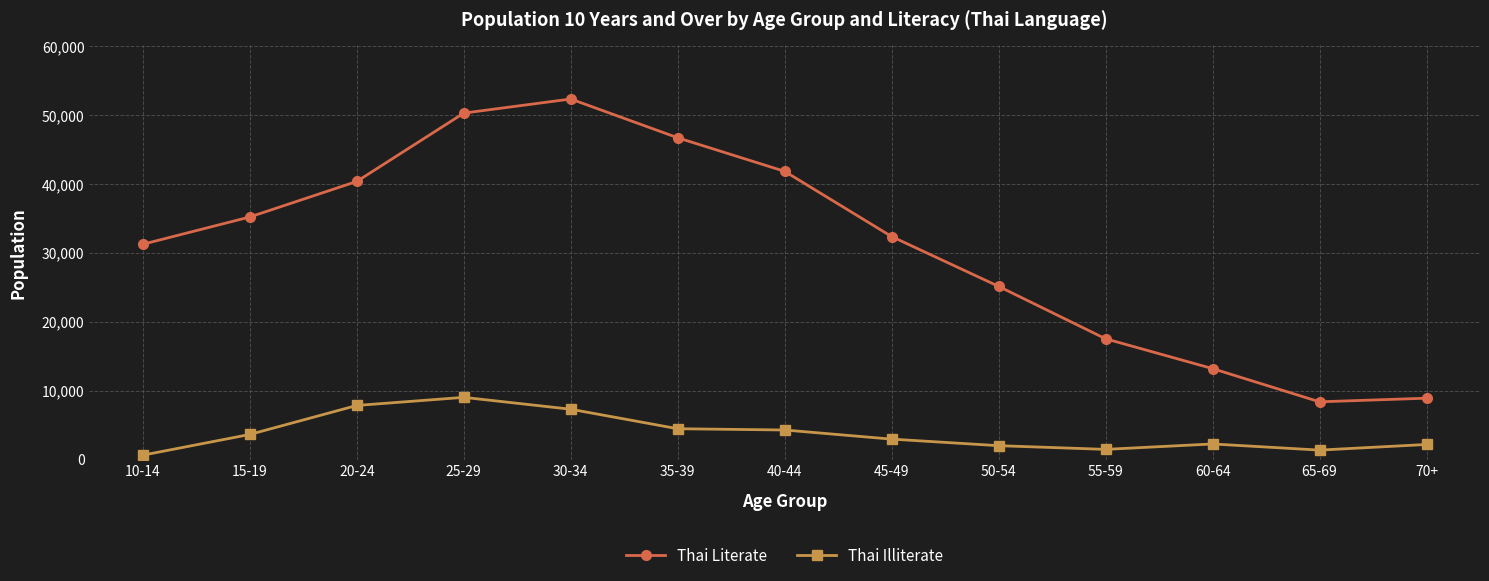

At which category does Thai Literate reach its first local valley?

65-69